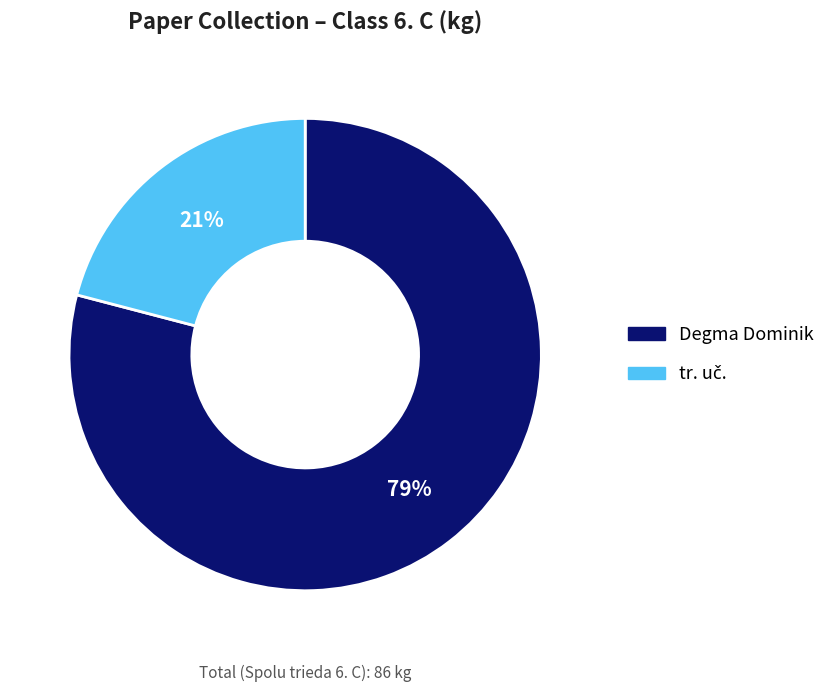

Is it true that Degma Dominik is 69% of the pie?

False